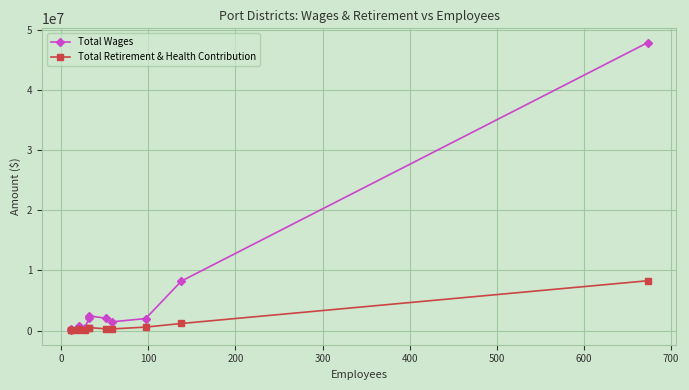

What is the average value of the Total Wages series?

5693768